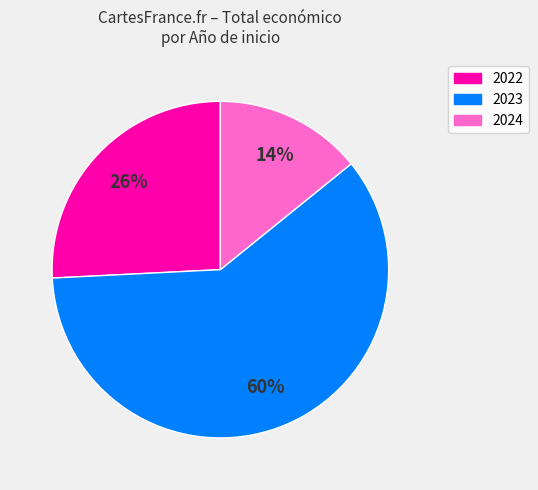

To the nearest percent, what is the average slice percentage?

33%